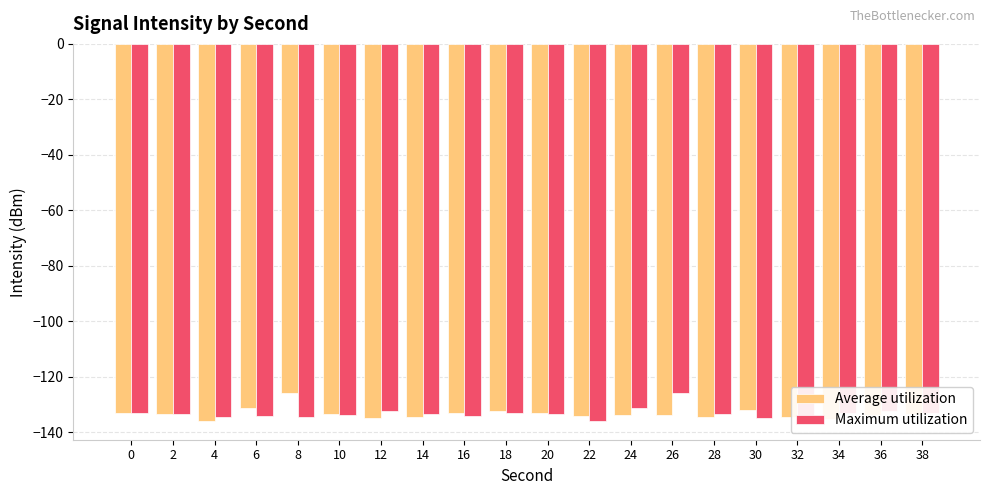

What is the difference between the second highest and minimum values in the Average utilization series?

4.6